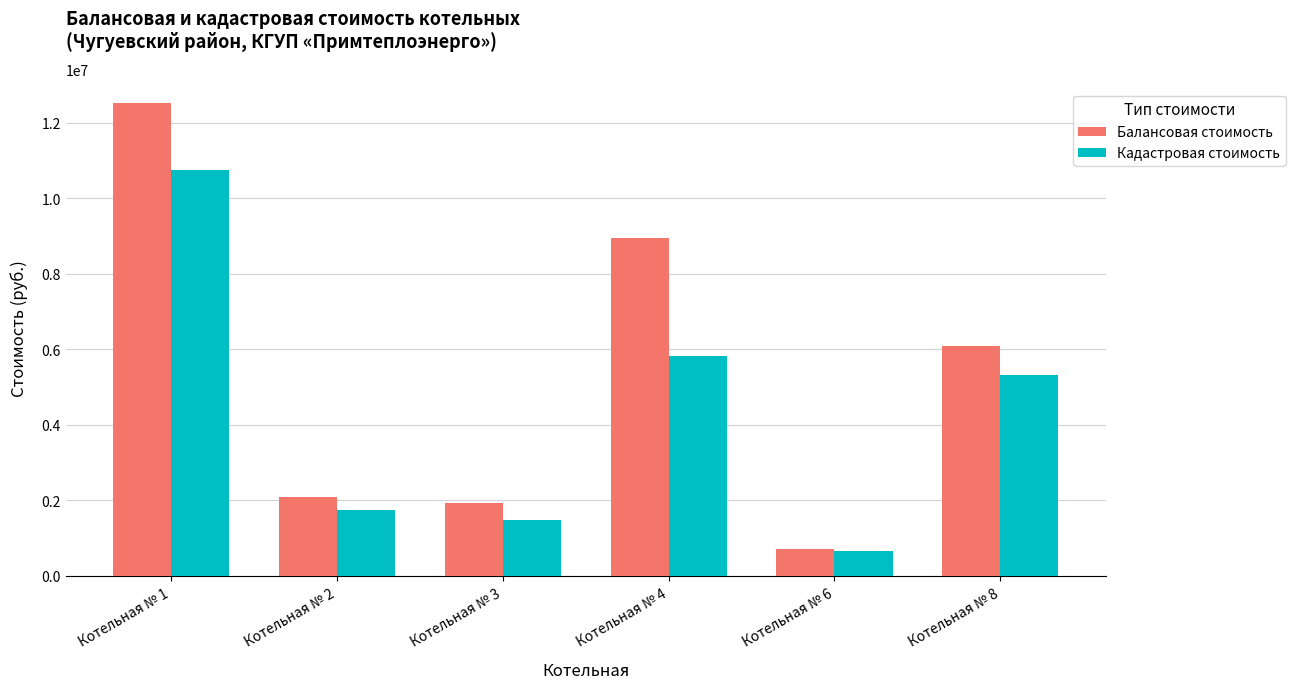

Which series has the largest range (max minus min)?

Балансовая стоимость